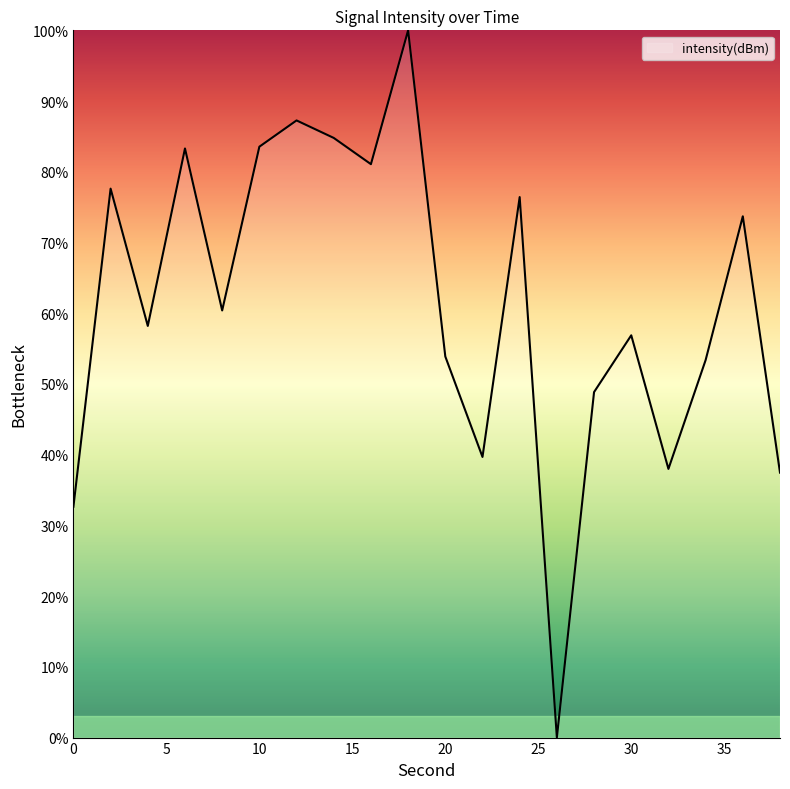

What is the maximum value shown in the chart?

100.0